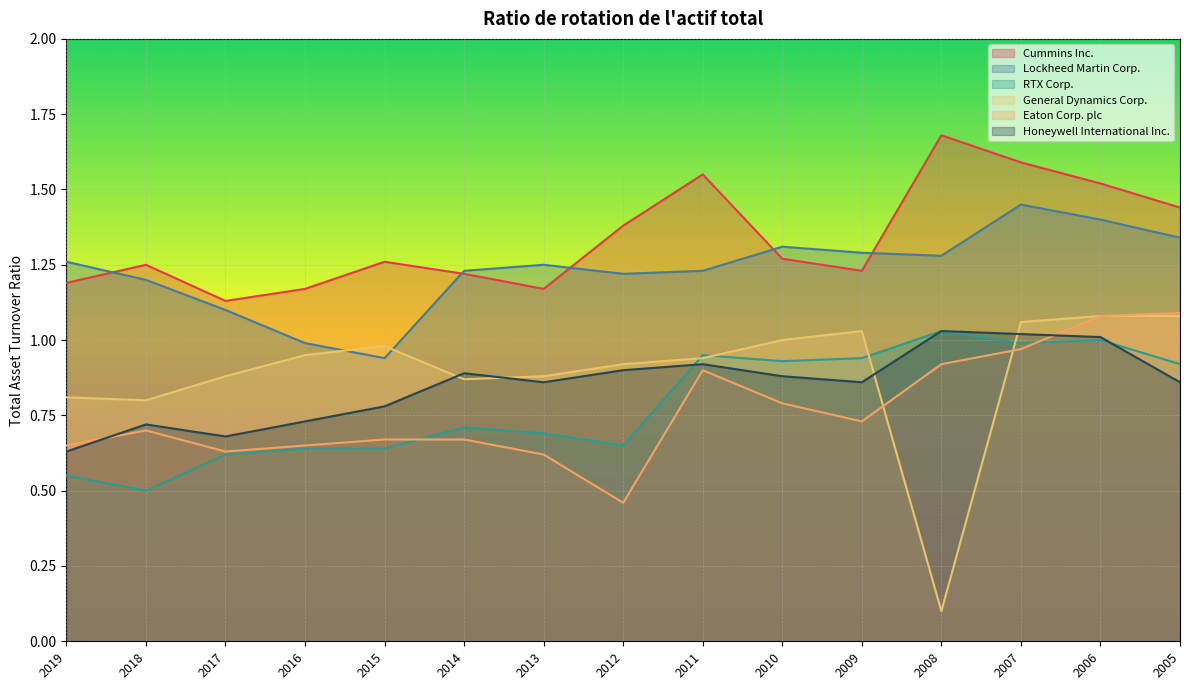

Reading left to right, extract all data points from this chart.

Cummins Inc.: 2019=1.2	2018=1.2	2017=1.1	2016=1.2	2015=1.3	2014=1.2	2013=1.2	2012=1.4	2011=1.6	2010=1.3	2009=1.2	2008=1.7	2007=1.6	2006=1.5	2005=1.4
Lockheed Martin Corp.: 2019=1.3	2018=1.2	2017=1.1	2016=1.0	2015=0.9	2014=1.2	2013=1.2	2012=1.2	2011=1.2	2010=1.3	2009=1.3	2008=1.3	2007=1.4	2006=1.4	2005=1.3
RTX Corp.: 2019=0.6	2018=0.5	2017=0.6	2016=0.6	2015=0.6	2014=0.7	2013=0.7	2012=0.7	2011=0.9	2010=0.9	2009=0.9	2008=1.0	2007=1.0	2006=1.0	2005=0.9
General Dynamics Corp.: 2019=0.8	2018=0.8	2017=0.9	2016=0.9	2015=1.0	2014=0.9	2013=0.9	2012=0.9	2011=0.9	2010=1.0	2009=1.0	2008=0.1	2007=1.1	2006=1.1	2005=1.1
Eaton Corp. plc: 2019=0.7	2018=0.7	2017=0.6	2016=0.7	2015=0.7	2014=0.7	2013=0.6	2012=0.5	2011=0.9	2010=0.8	2009=0.7	2008=0.9	2007=1.0	2006=1.1	2005=1.1
Honeywell International Inc.: 2019=0.6	2018=0.7	2017=0.7	2016=0.7	2015=0.8	2014=0.9	2013=0.9	2012=0.9	2011=0.9	2010=0.9	2009=0.9	2008=1.0	2007=1.0	2006=1.0	2005=0.9